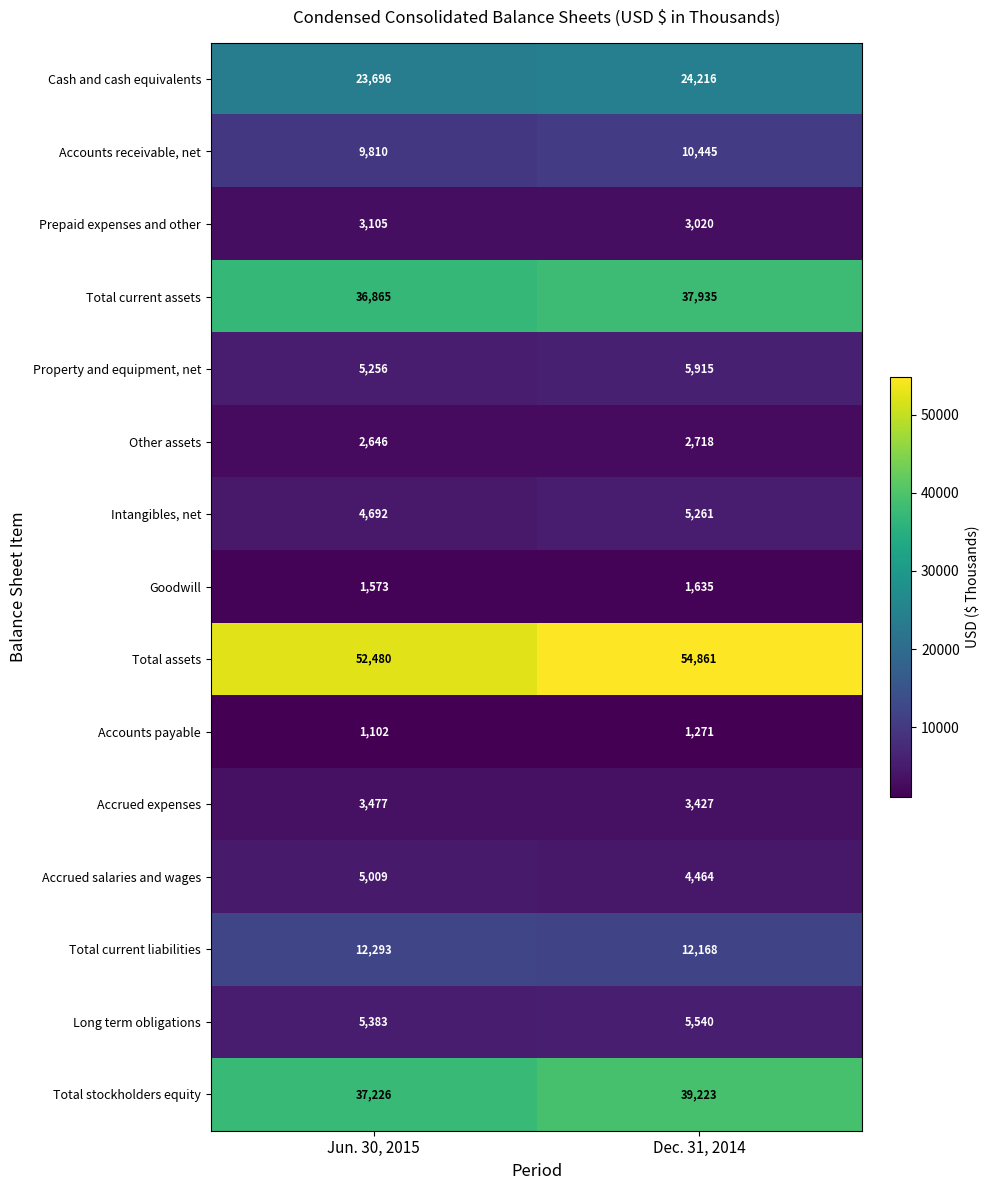

True or false: Total stockholders equity has a value of 60540 at Dec. 31, 2014.

False